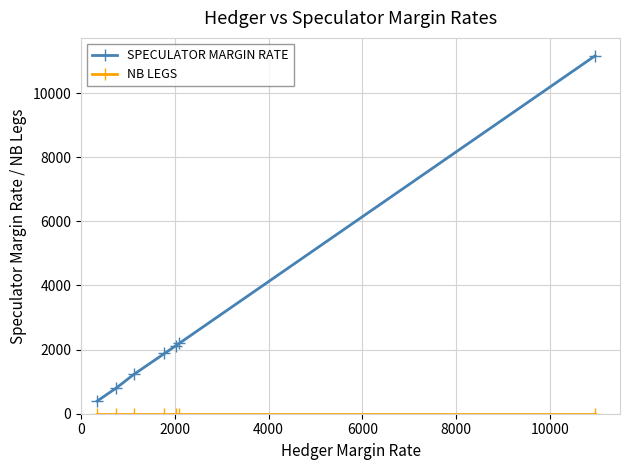

Which series has the widest spread of values?

SPECULATOR MARGIN RATE